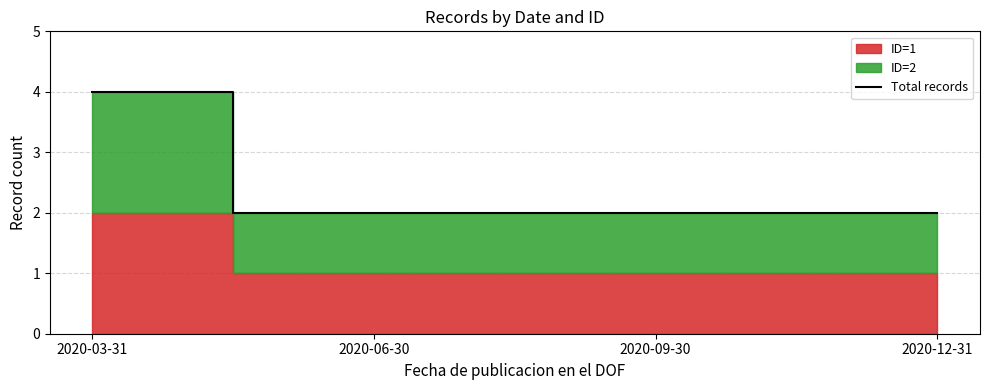

What is the sum of the values at 2020-09-30 and 2020-06-30?

4